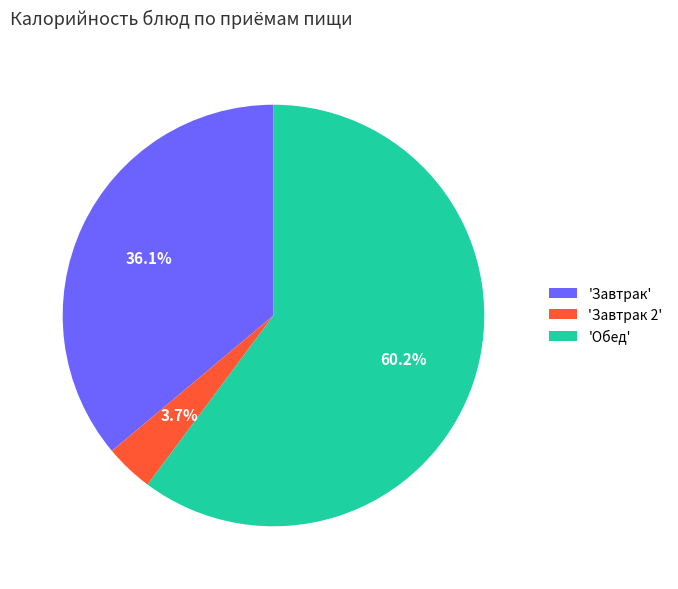

Between 'Завтрак' and 'Обед', which is larger?

'Обед'